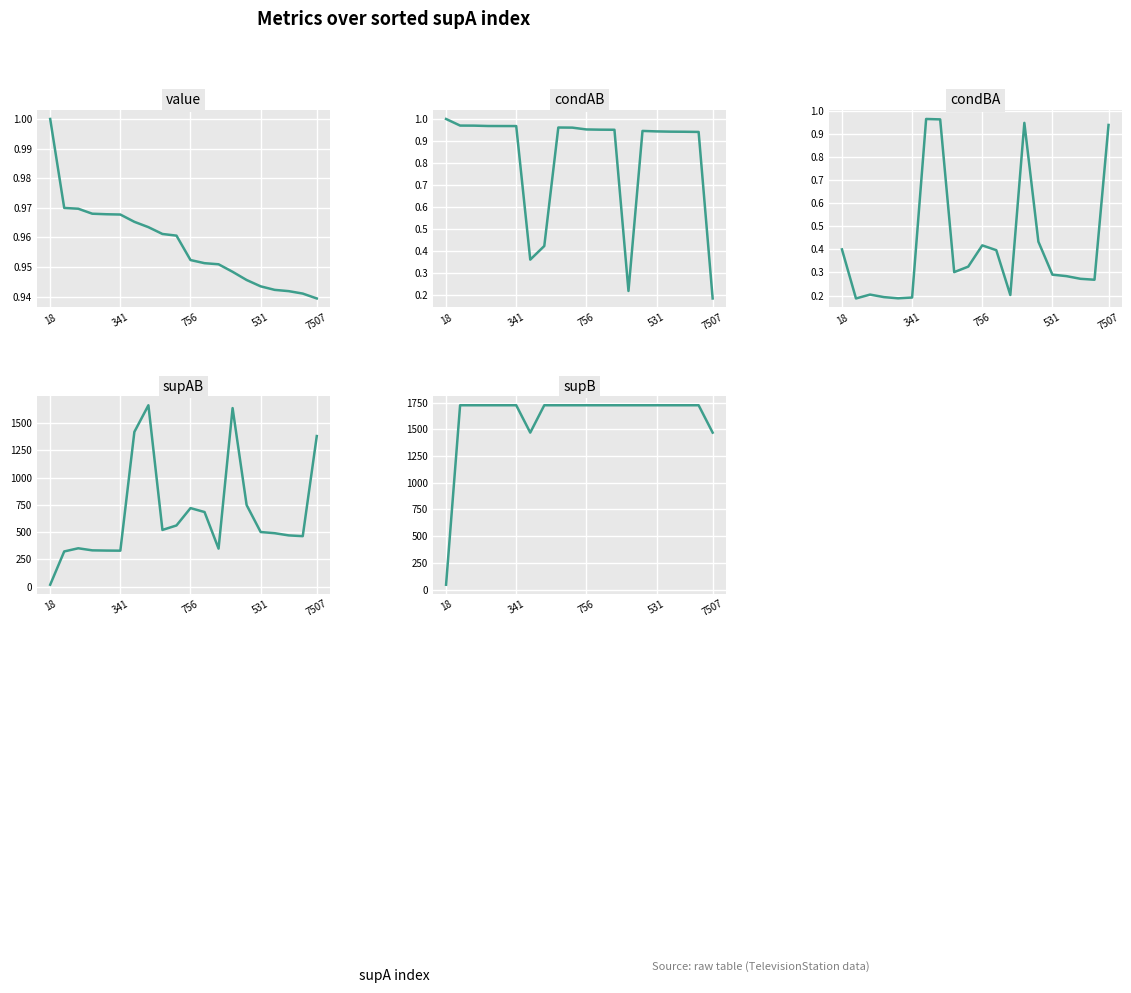

Reading left to right, what are all the values shown in this chart?

value: 1.0	1.0	1.0	1.0	1.0	1.0	1.0	1.0	1.0	1.0	1.0	1.0	1.0	0.9	0.9	0.9	0.9	0.9	0.9	0.9
condAB: 1.0	1.0	1.0	1.0	1.0	1.0	0.4	0.4	1.0	1.0	1.0	1.0	1.0	0.2	0.9	0.9	0.9	0.9	0.9	0.2
condBA: 0.4	0.2	0.2	0.2	0.2	0.2	1.0	1.0	0.3	0.3	0.4	0.4	0.2	0.9	0.4	0.3	0.3	0.3	0.3	0.9
supAB: 18.0	323.0	352.0	333.0	331.0	330.0	1418.0	1662.0	520.0	561.0	720.0	684.0	349.0	1636.0	748.0	501.0	490.0	470.0	463.0	1380.0
supB: 45.0	1725.0	1725.0	1725.0	1725.0	1725.0	1469.0	1725.0	1725.0	1725.0	1725.0	1725.0	1725.0	1725.0	1725.0	1725.0	1725.0	1725.0	1725.0	1469.0